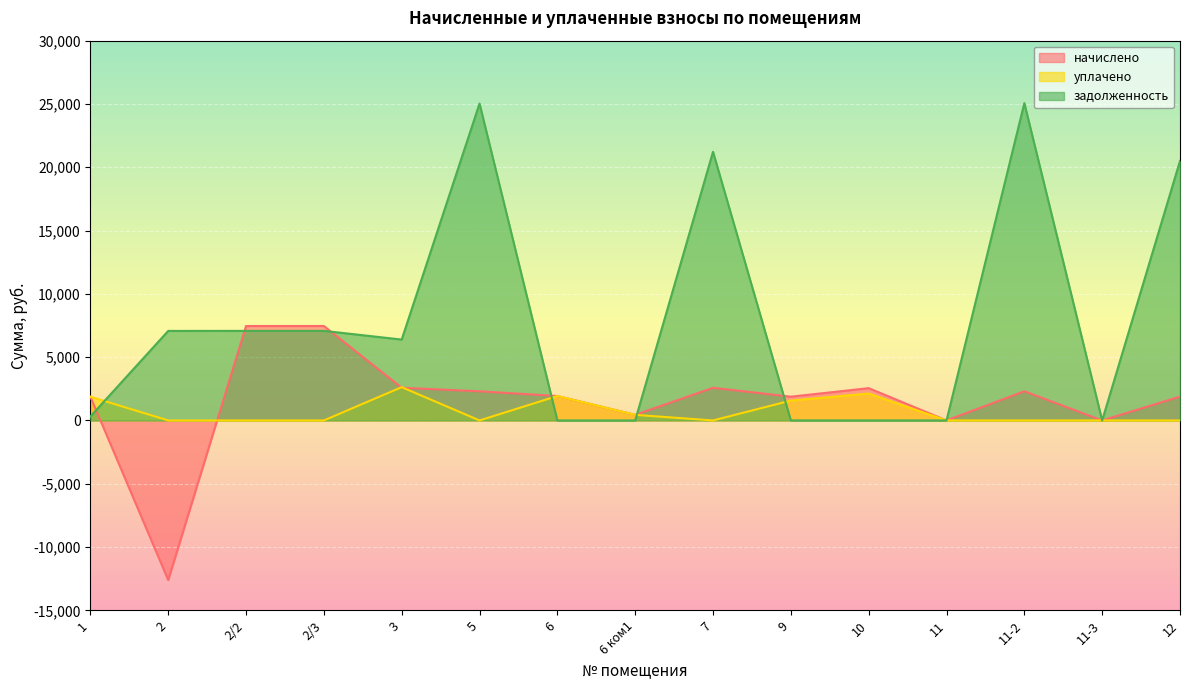

What is the difference between the maximum and minimum values in the задолженность series?

25066.5